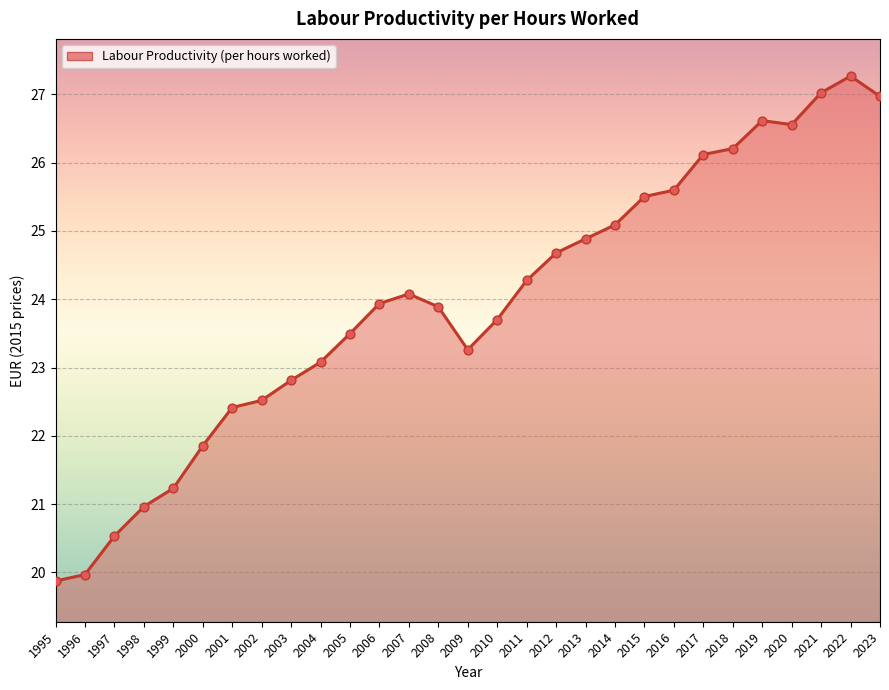

At which category is the sum across all series the highest?

2022